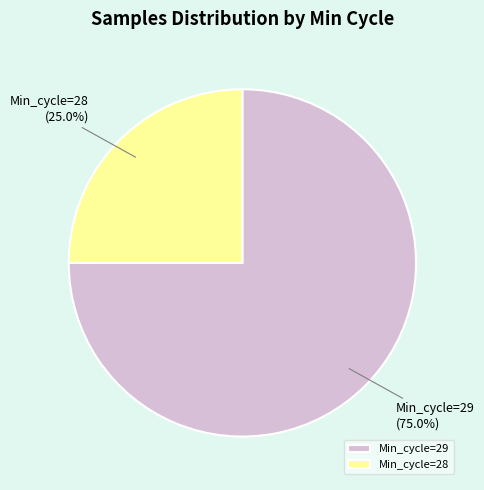

What is the smallest slice in the pie chart?

Min_cycle=28